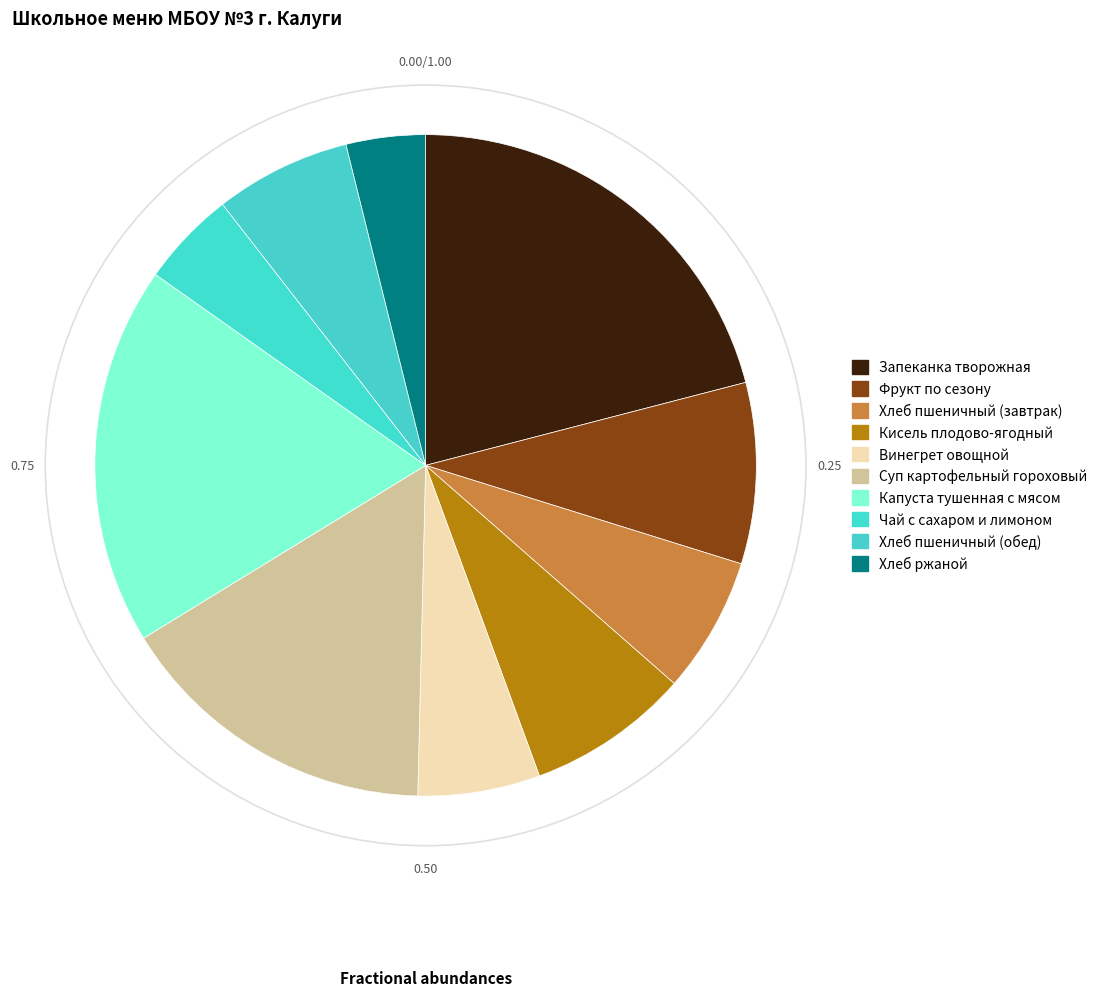

The Кисель плодово-ягодный slice represents 8% of the pie. True or false?

True